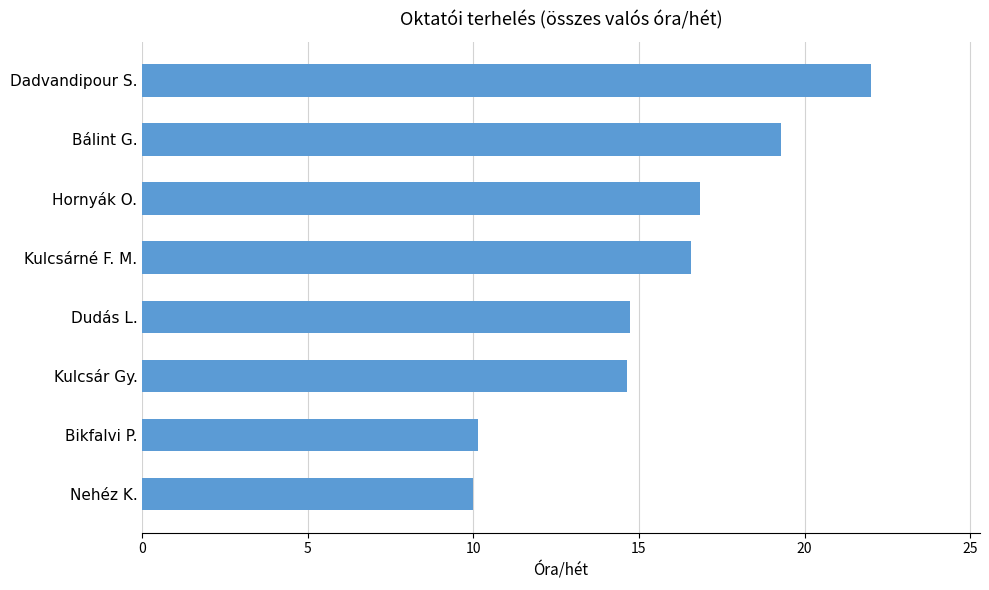

What is the approximate value at Nehéz K.?

10.0